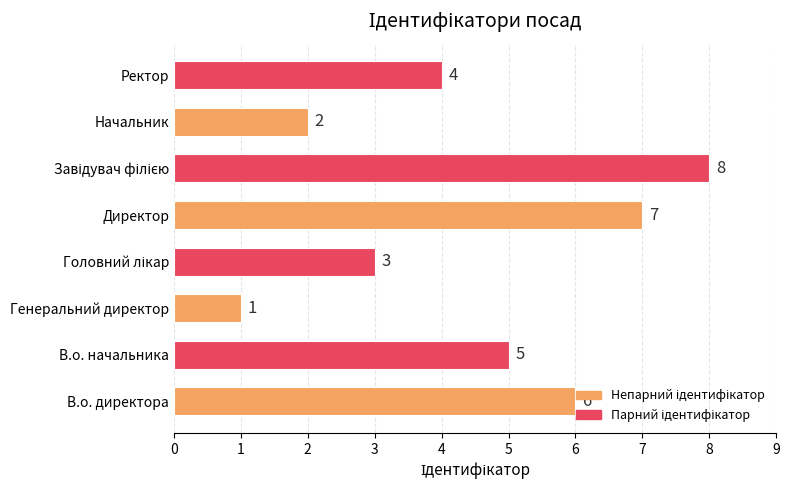

What is the greatest value displayed?

8